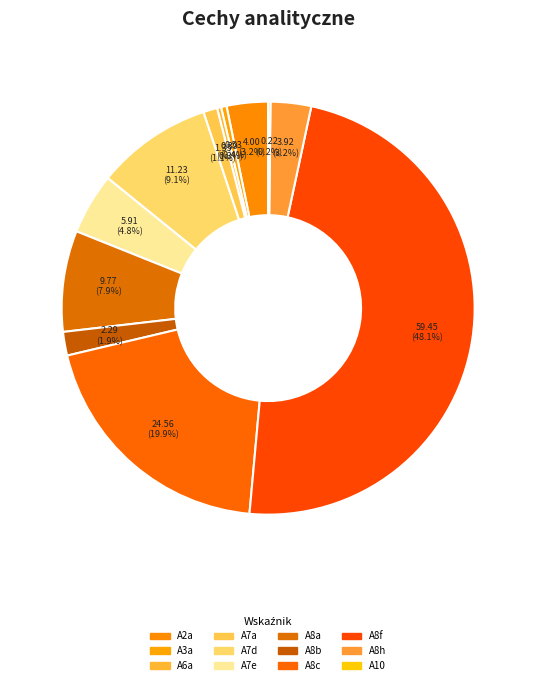

Is it true that A3a is 0% of the pie?

True